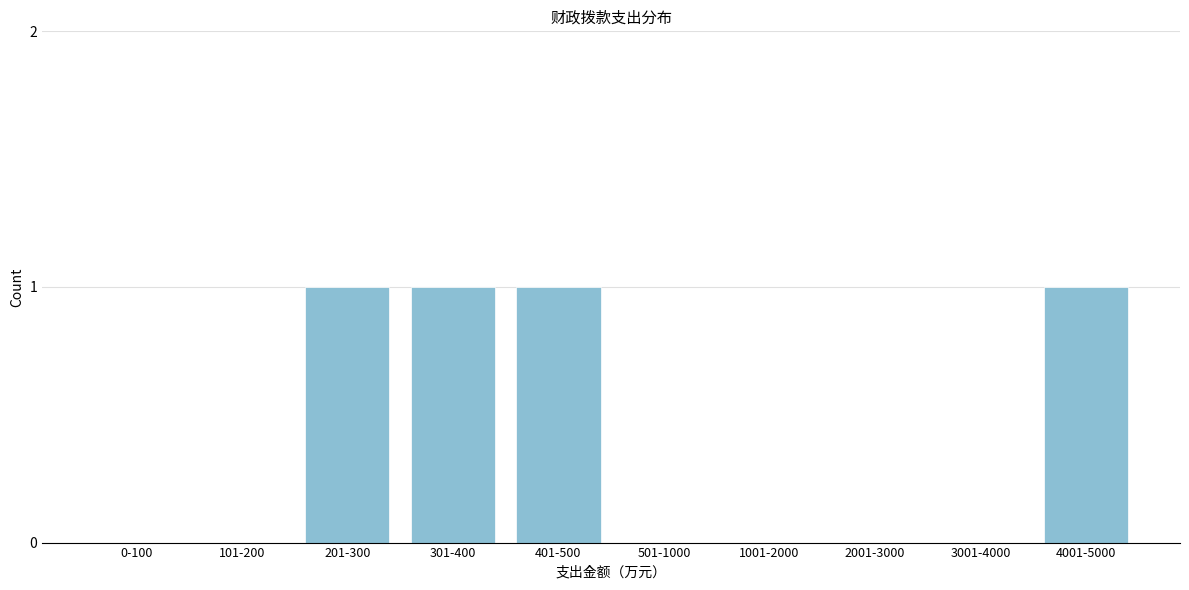

What is the sum of all values?

4